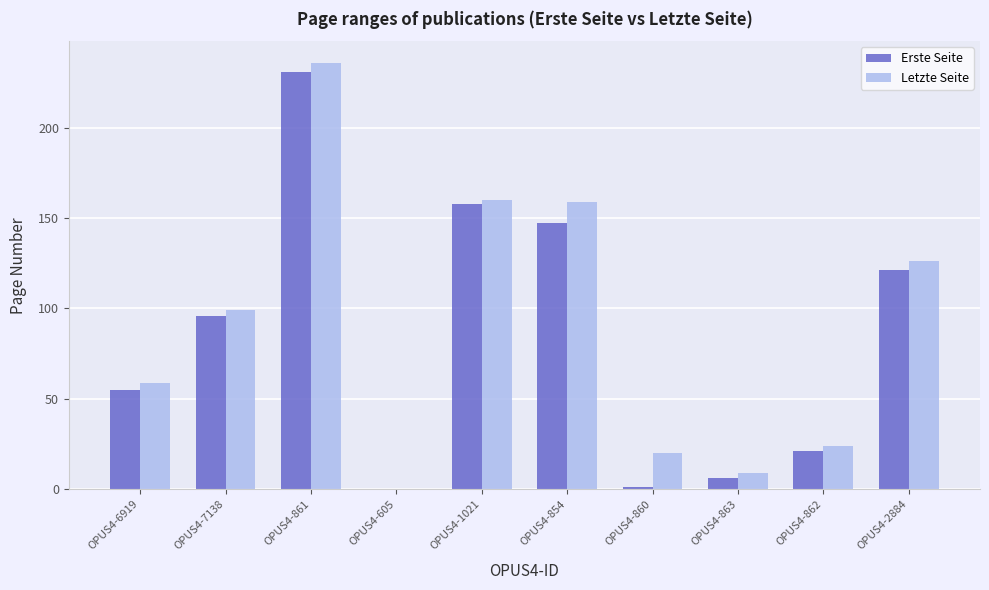

What is the greatest value displayed?

236